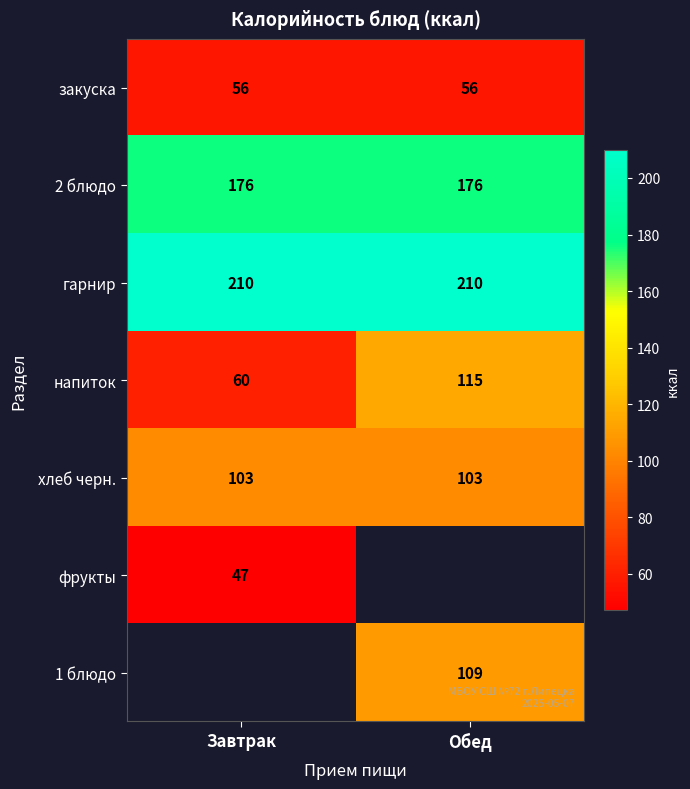

Which label corresponds to the largest value in the chart?

Завтрак